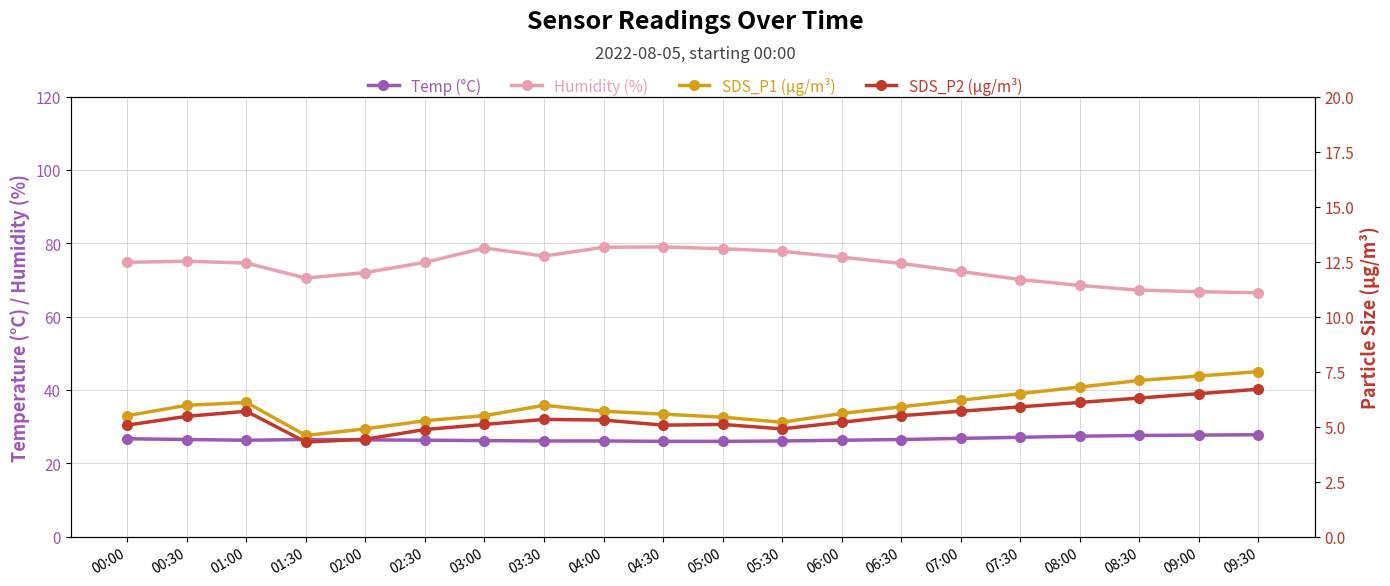

What is the label of the 11th point from the right?

04:30